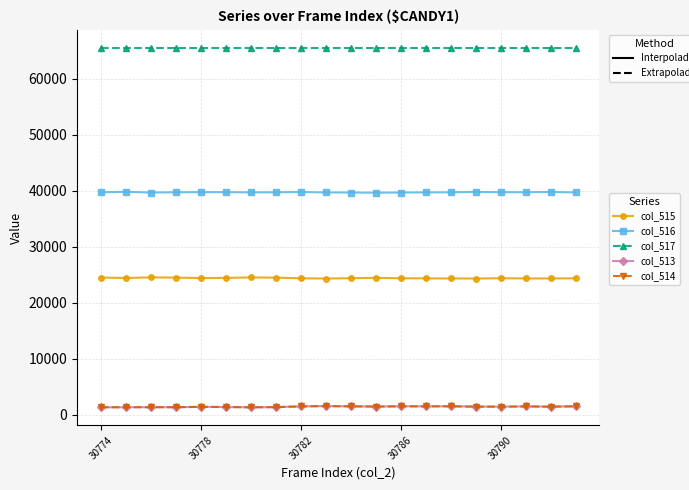

What is the minimum value for col_514?

1314